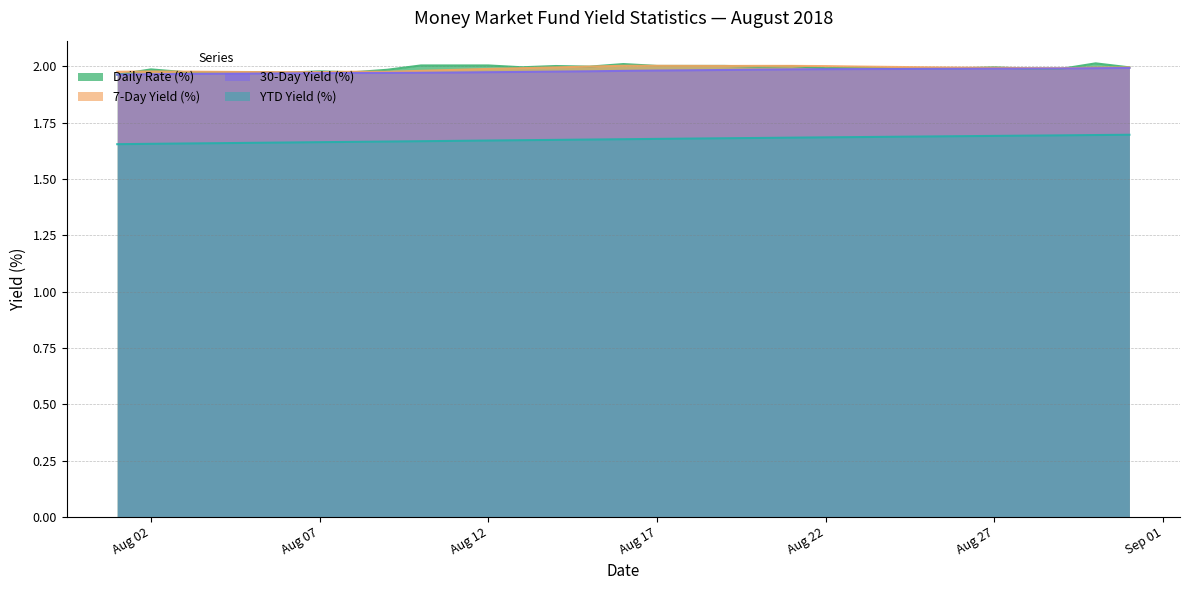

What is the lowest value of the Daily Rate (%) series?

2.0